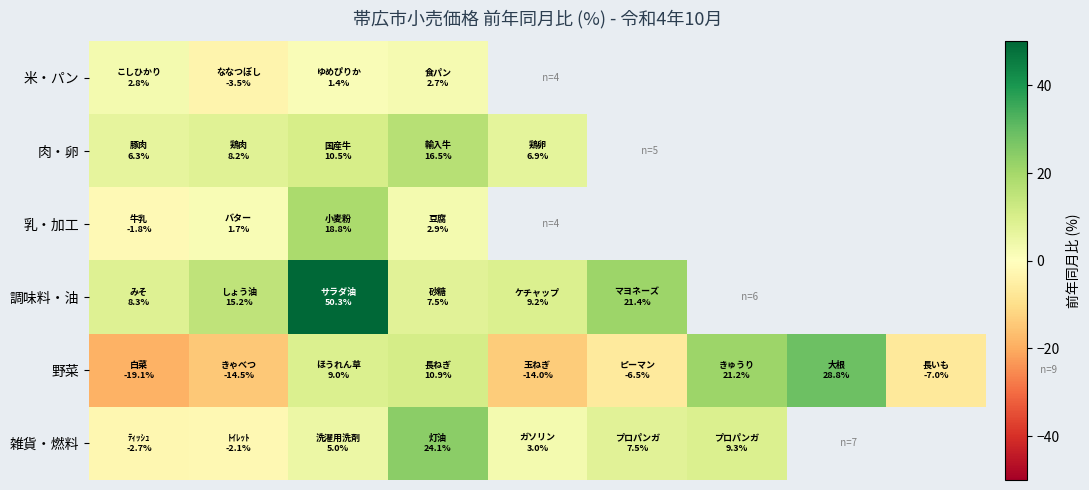

What is the difference between the maximum and minimum values in the 野菜 series?

47.9